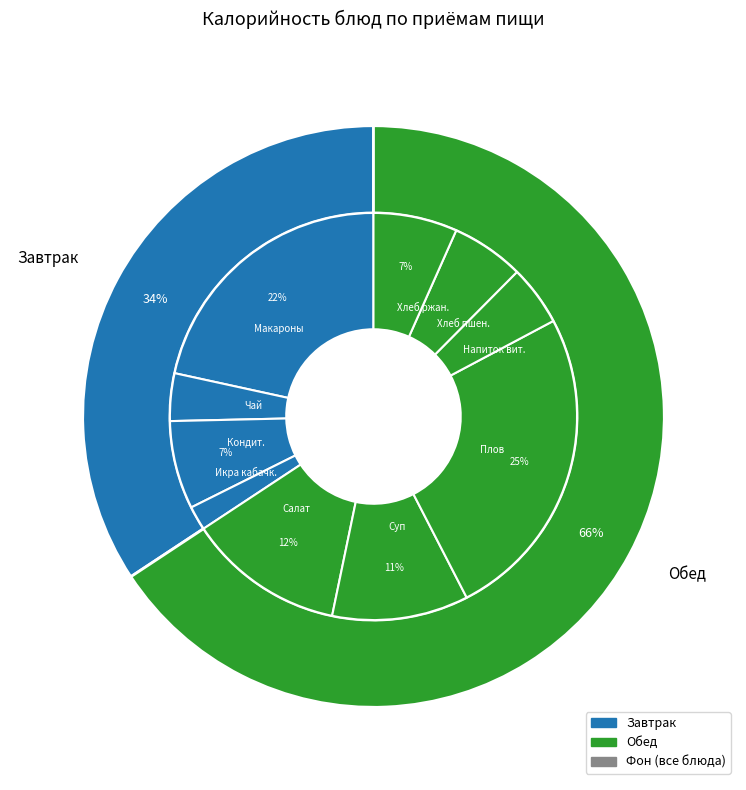

To the nearest percent, what is the combined percentage of Салат из помидоров с сухариками and Плов?

38%